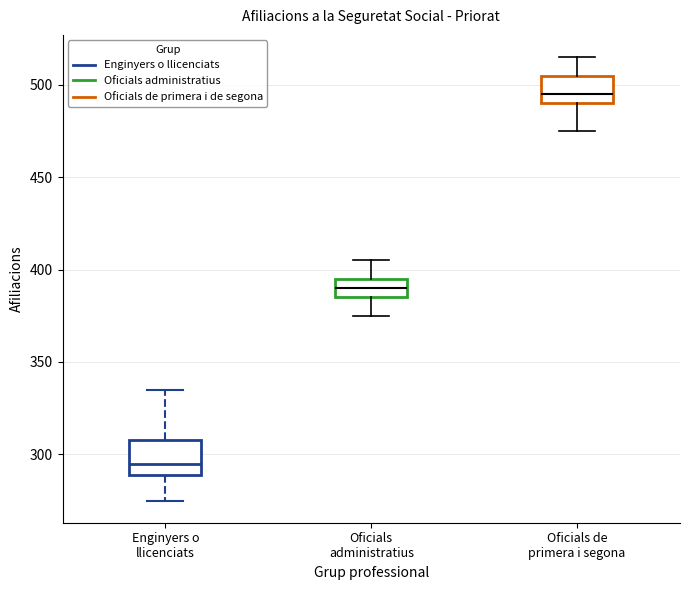

Reading left to right, transcribe this box plot: for each box, give where its median line is, the range the box spans, and where its two whiskers end, as read against the y-axis. The values are not printed on the chart, so give them approximately, as read against the axis.

Enginyers o llicenciats: median 295, box 290 to 310, whiskers 275 to 335
Oficials administratius: median 390, box 385 to 395, whiskers 375 to 405
Oficials de primera i segona: median 495, box 490 to 505, whiskers 475 to 515